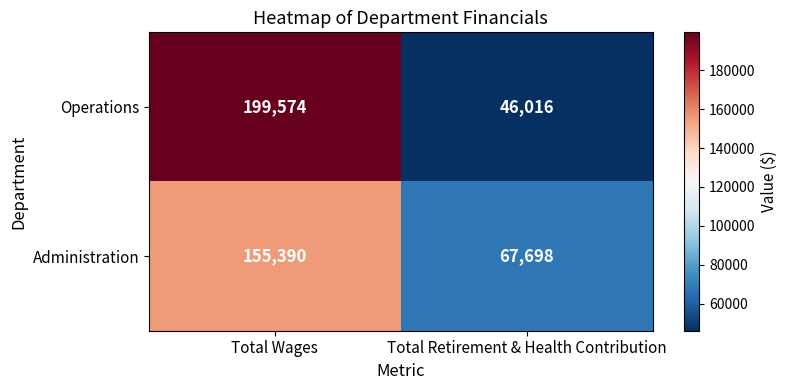

How many distinct data groups are displayed?

2